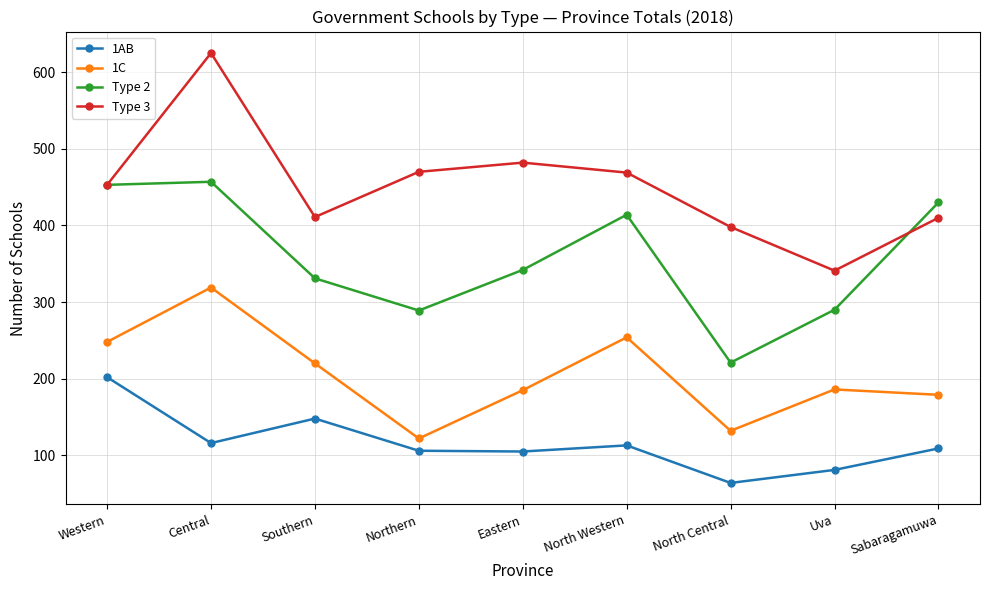

Rank the series by their average value, from lowest to highest.

1AB, 1C, Type 2, Type 3